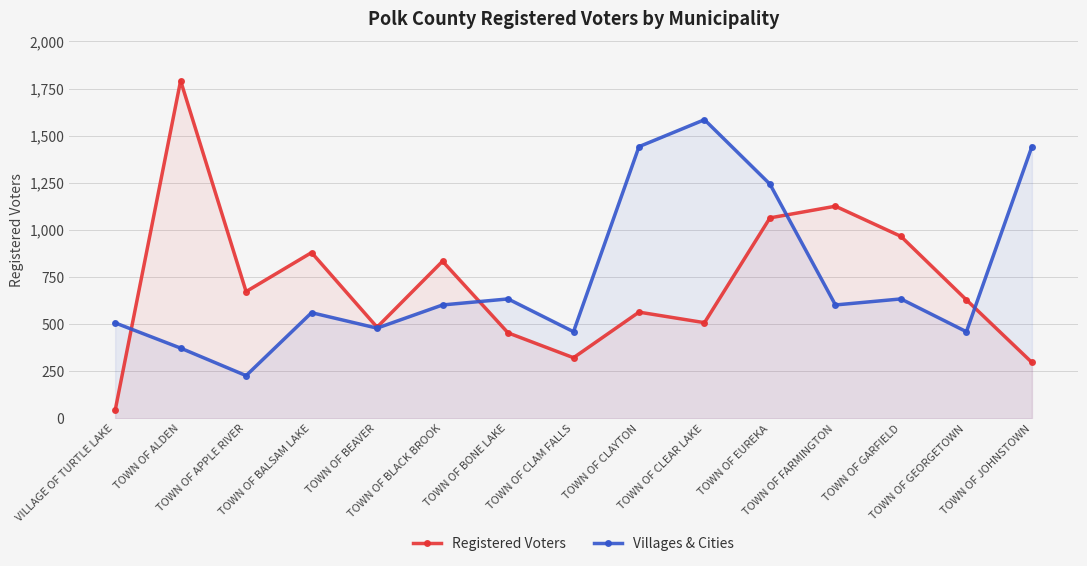

Is it true that Villages & Cities equals 372 at TOWN OF APPLE RIVER?

False